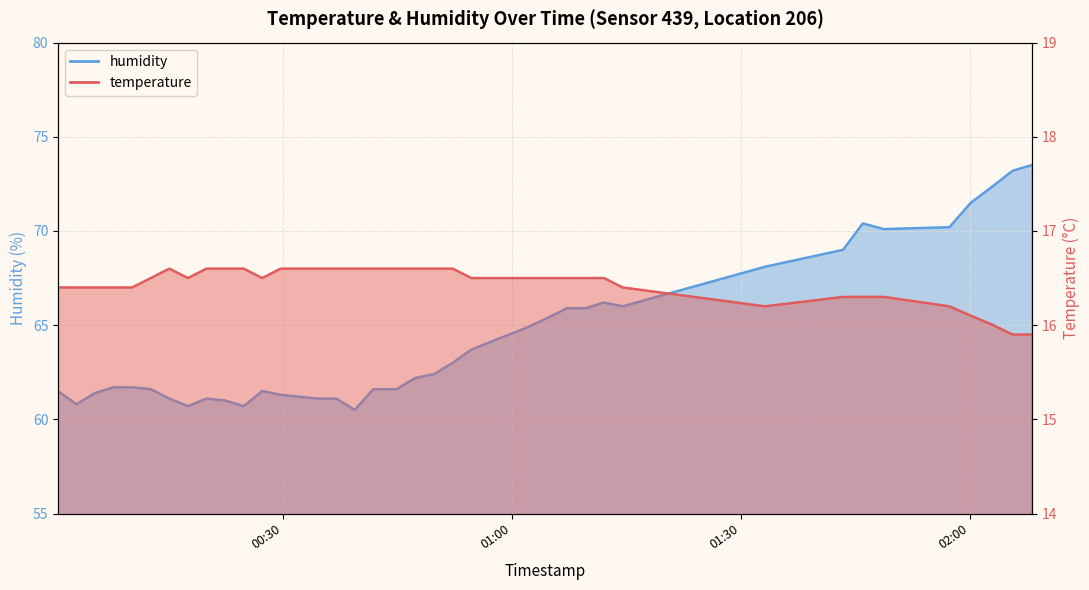

What are all the series names shown in the legend?

temperature, humidity